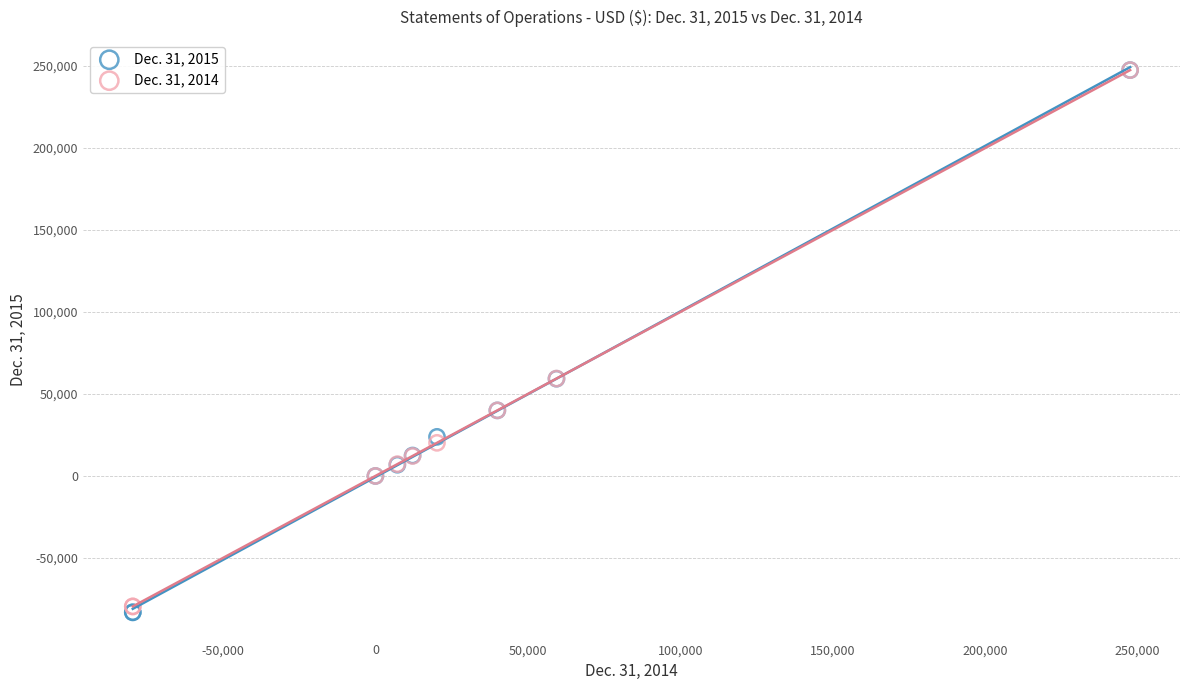

What are all the series names shown in the legend?

Dec. 31, 2015, Dec. 31, 2014